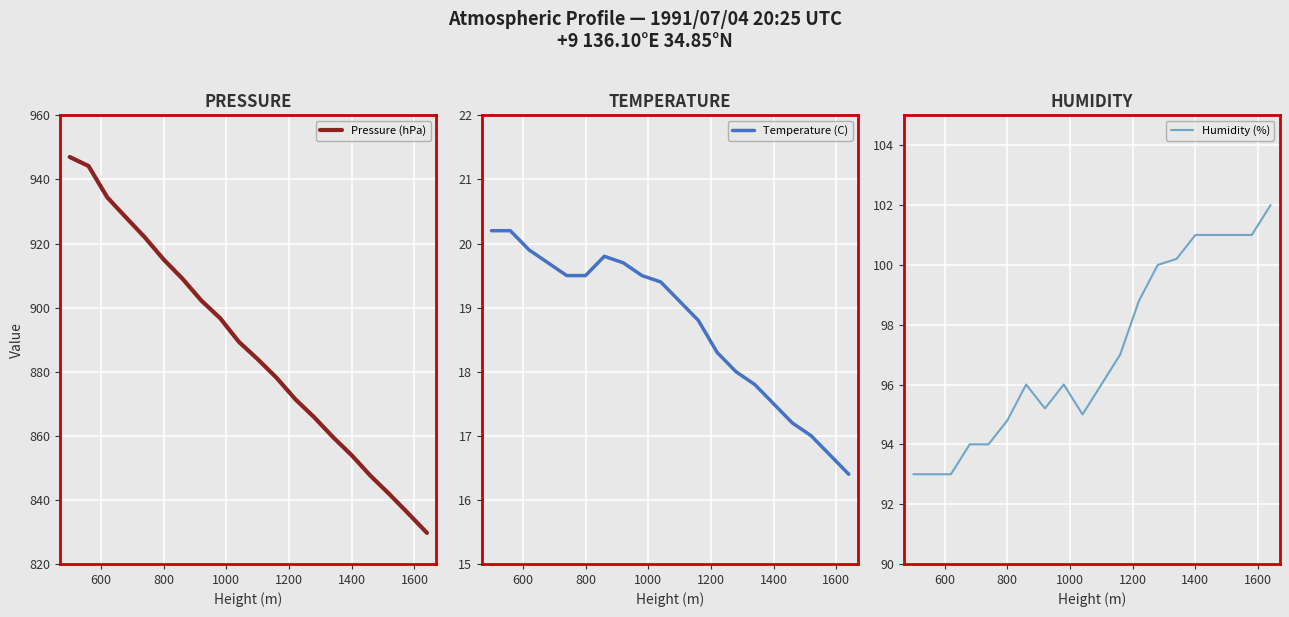

How many data points in Pressure (hPa) are above 889?

10